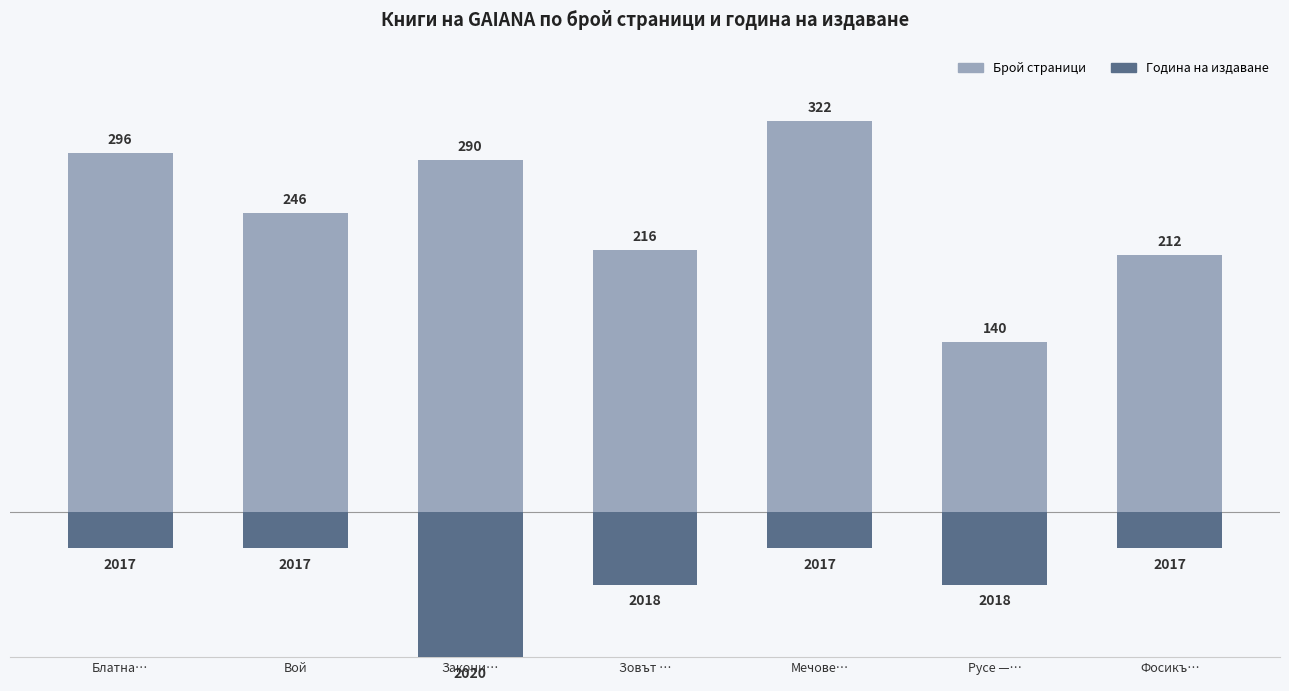

Which series has the largest range (max minus min)?

Брой страници